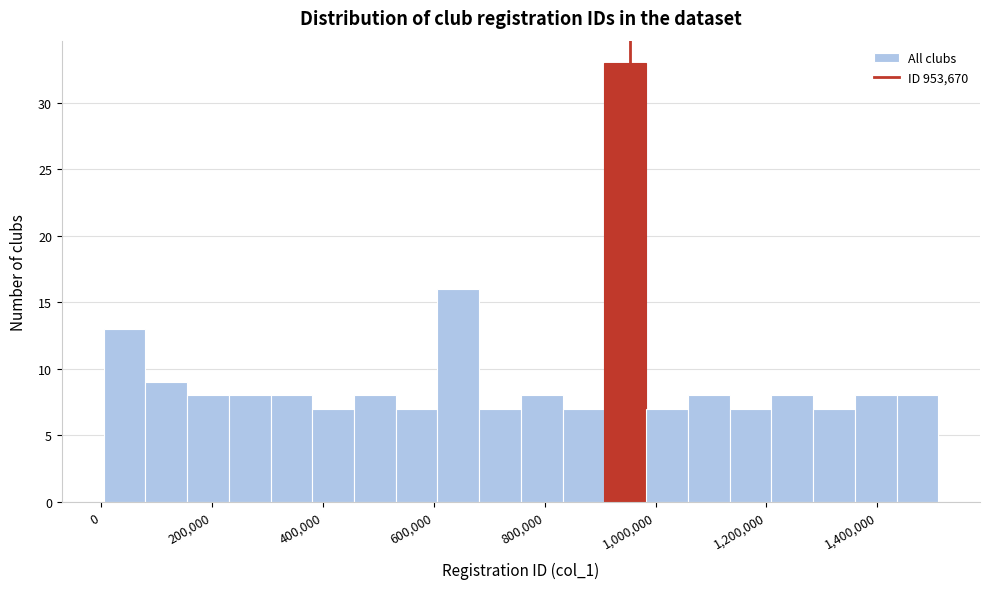

Around what value on the x-axis is the tallest bar? Give the approximate position of its centre, as read against the axis.

940000